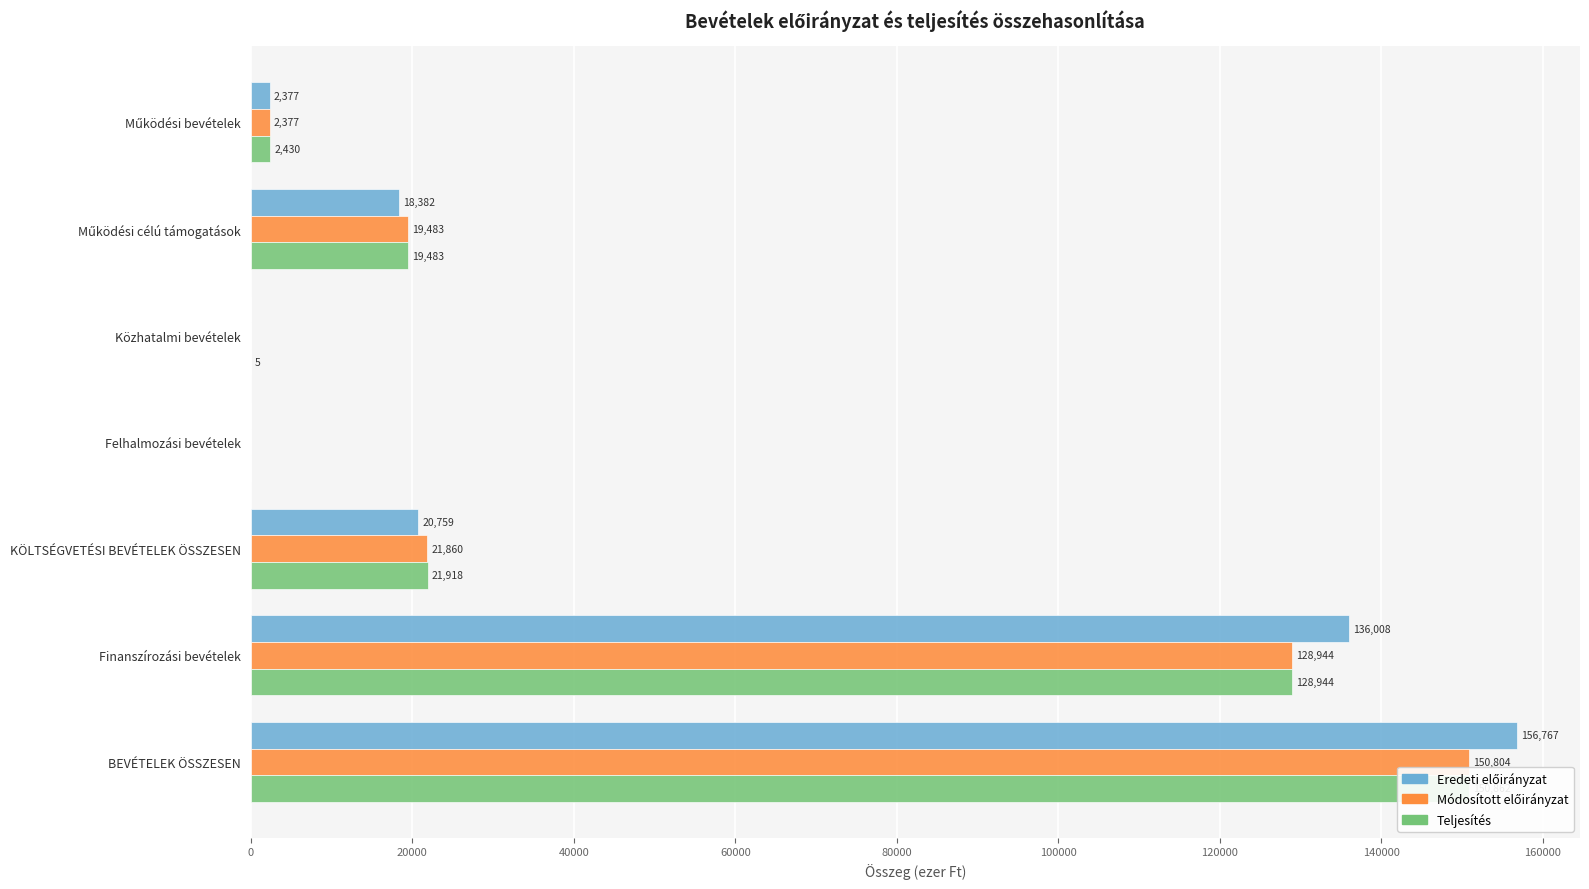

Reading left to right, extract all data points from this chart.

Eredeti előirányzat: 2377	18382	0	0	20759	136008	156767
Módosított előirányzat: 2377	19483	0	0	21860	128944	150804
Teljesítés: 2430	19483	5	0	21918	128944	150862